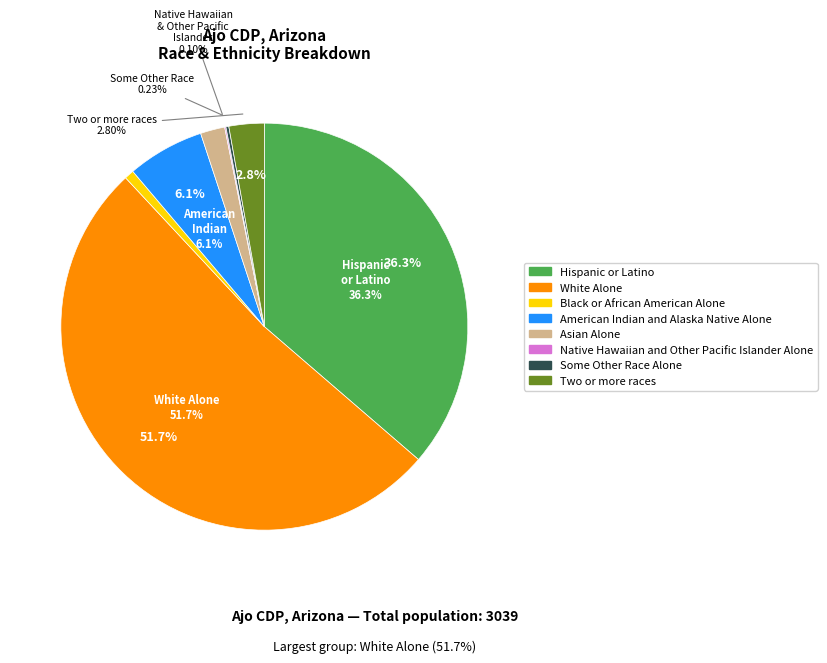

Is there any slice that represents more than half of the pie?

Yes